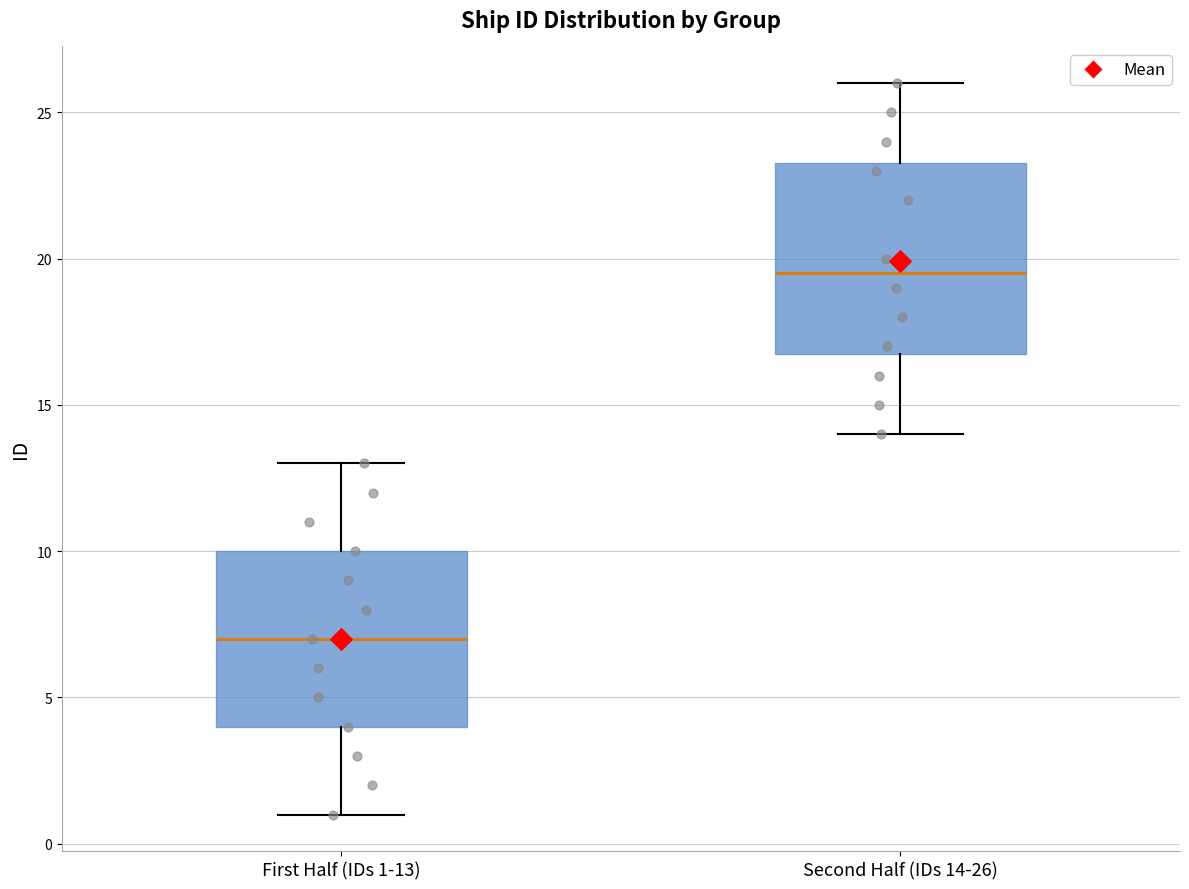

Which box's median line is the lowest?

First Half (IDs 1-13)